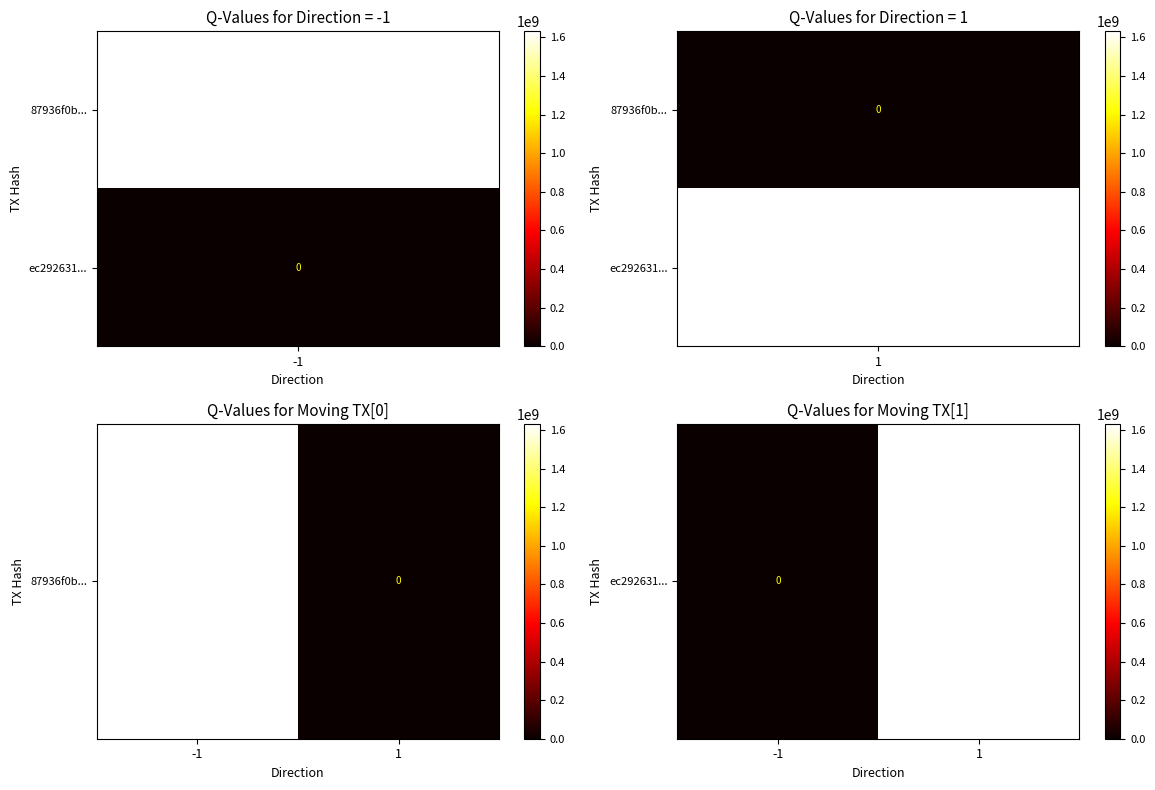

Is it true that the value at -1 is 0?

True